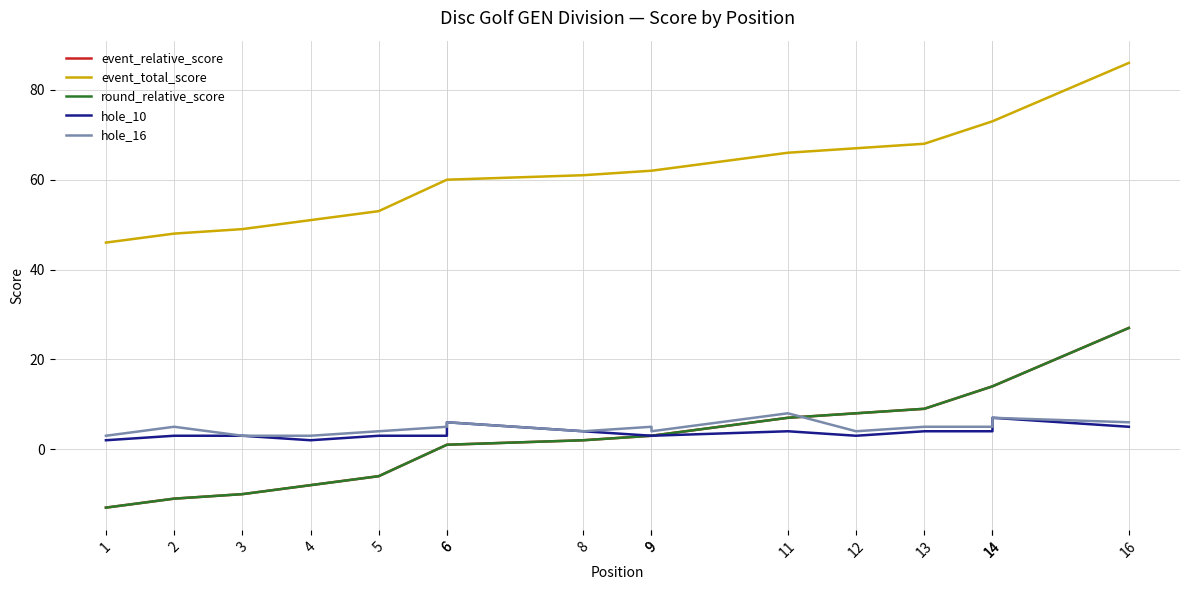

Where is the first local minimum for hole_10?

4